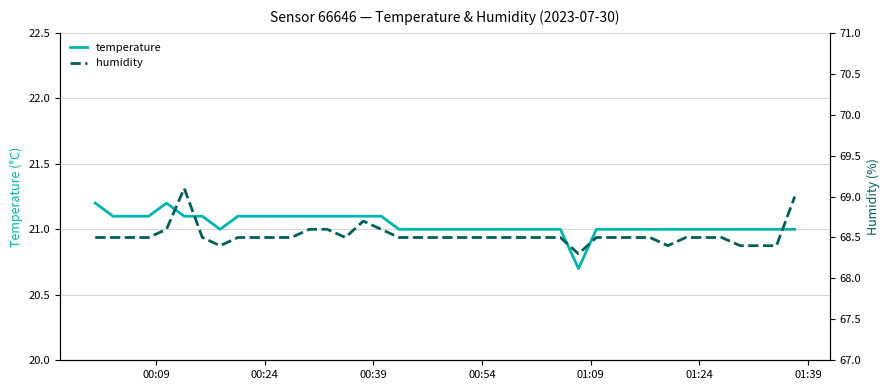

What is the minimum value for temperature?

20.7